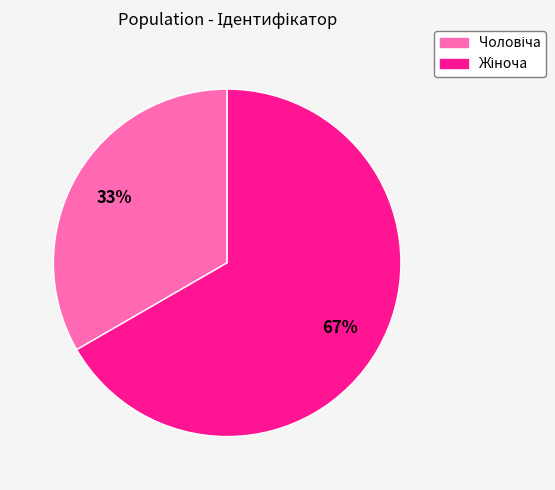

Is there any slice that represents more than half of the pie?

Yes